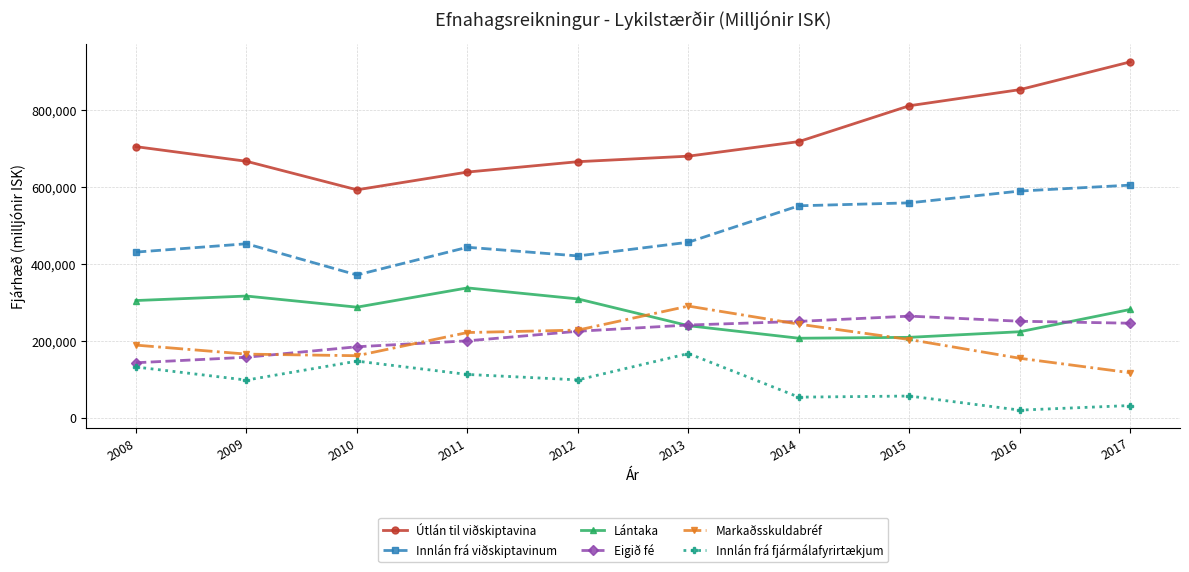

True or false: Innlán frá viðskiptavinum and Lántaka cross at least once.

False